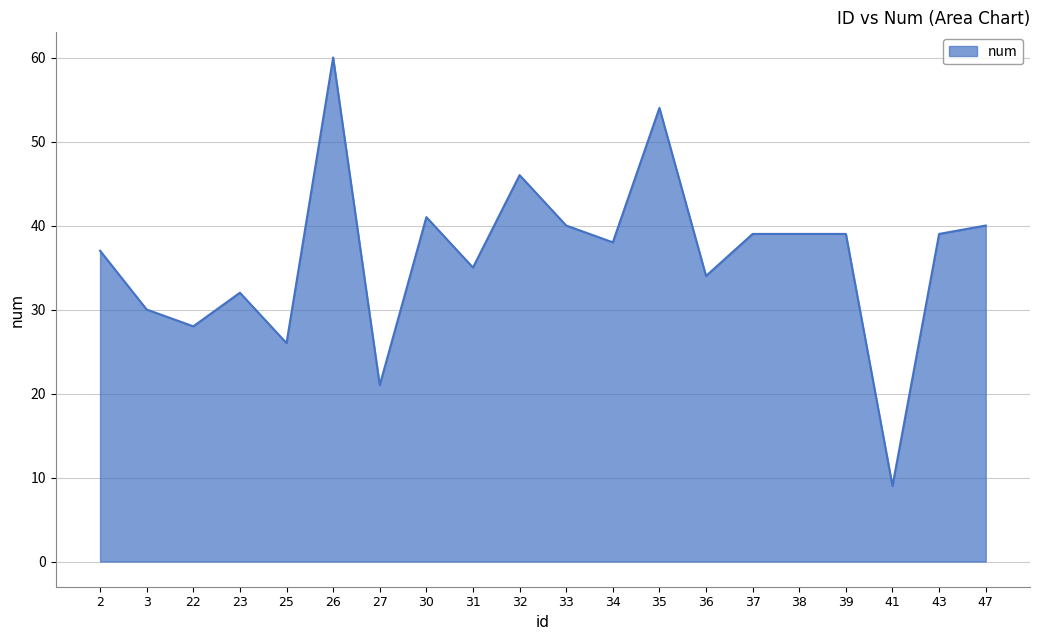

What is the difference between the values at 30 and 25?

15